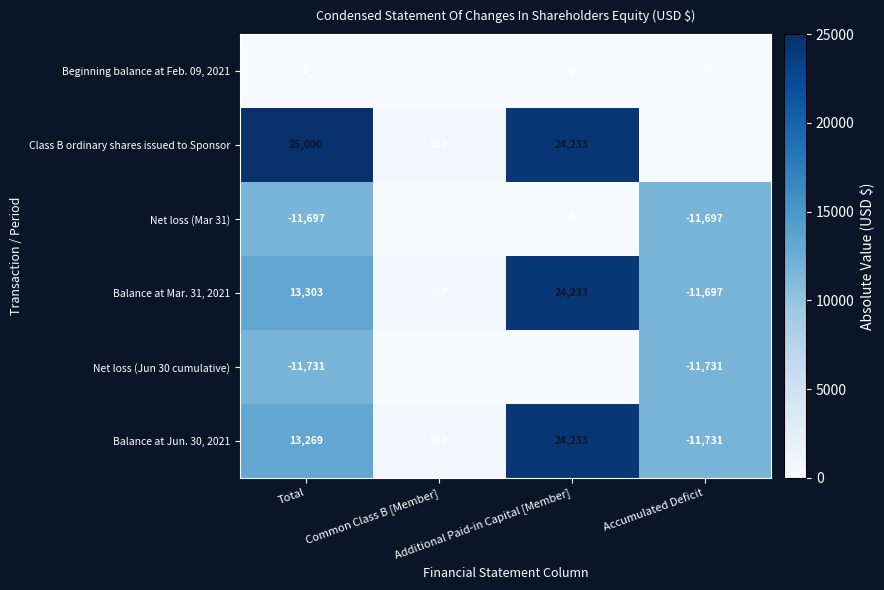

Which series has the largest total across all categories?

Class B ordinary shares issued to Sponsor